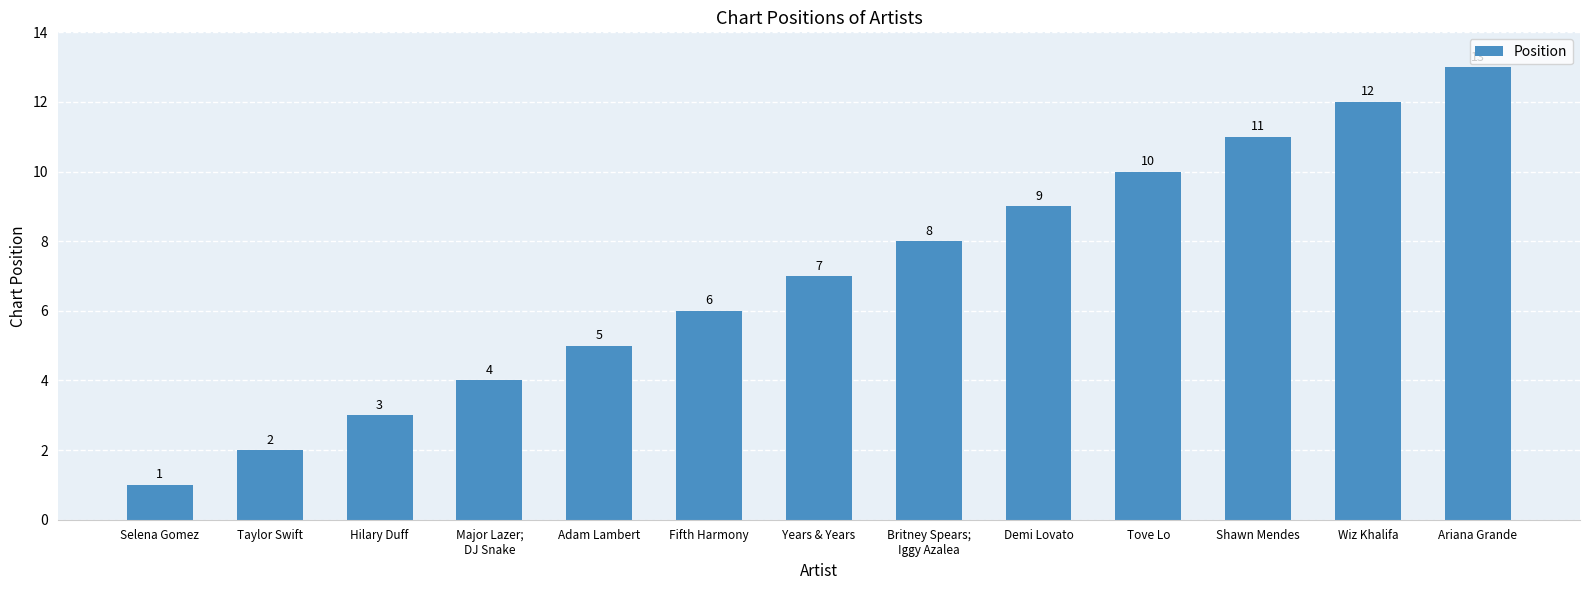

What position from the left is Demi Lovato?

9